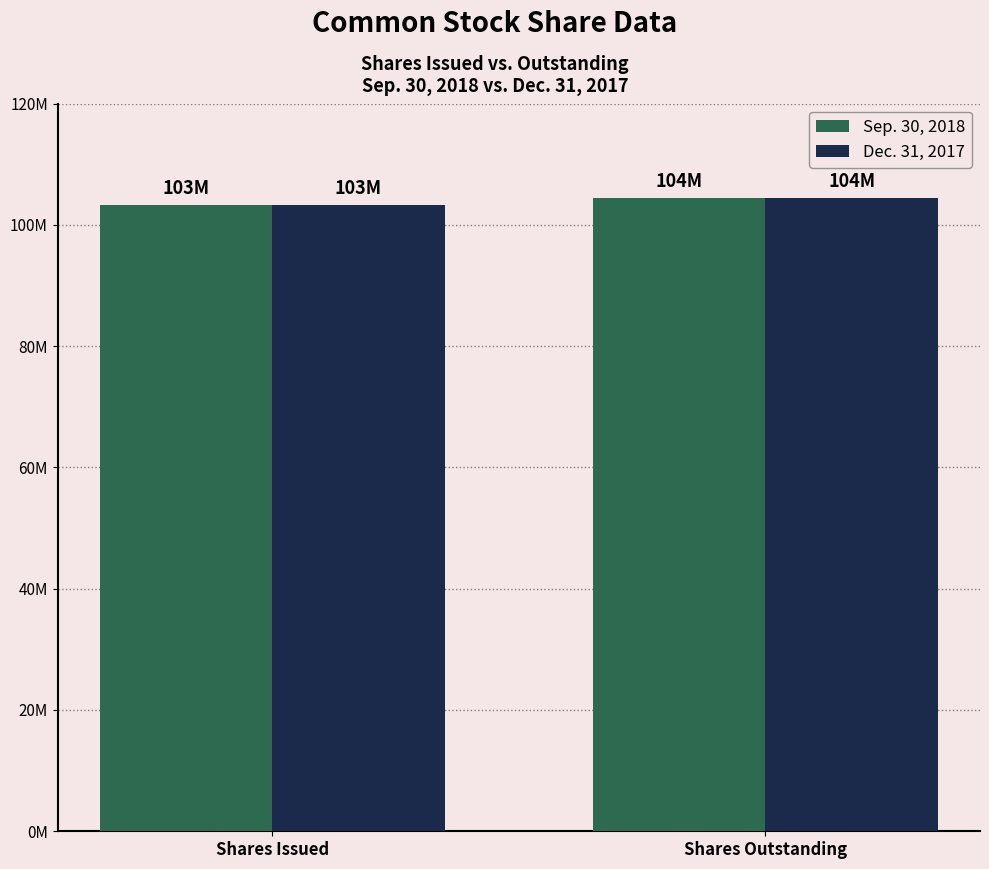

Which category has the highest value across all series?

Shares Outstanding